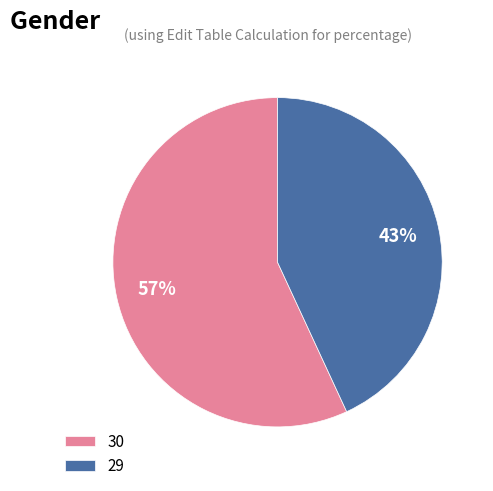

Which slice represents more than half of the pie?

30